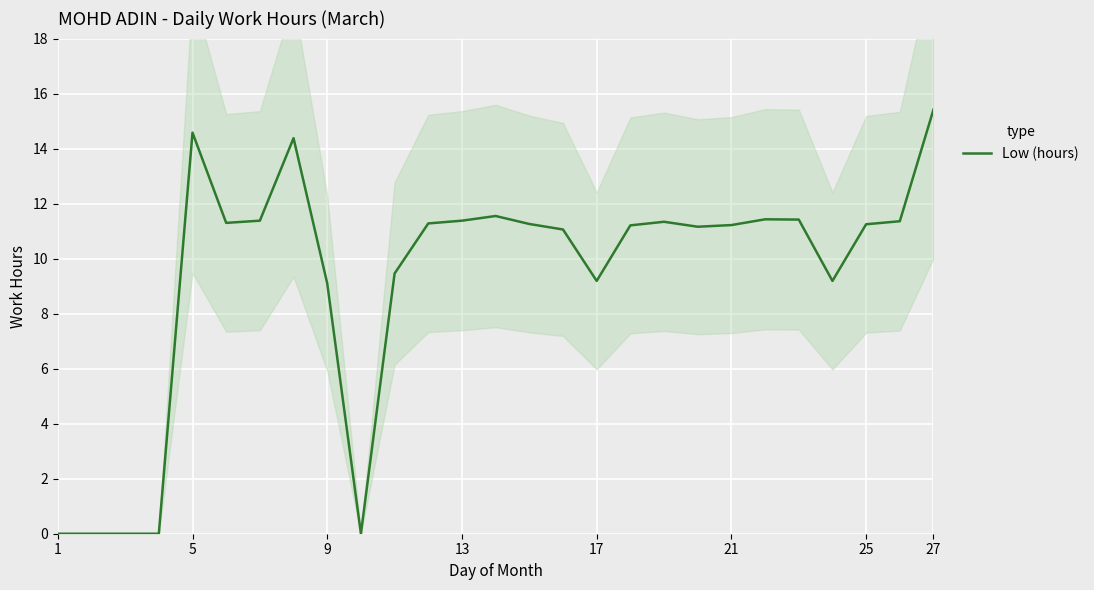

The Low (hours) series shows 5.4 at 27. True or false?

False